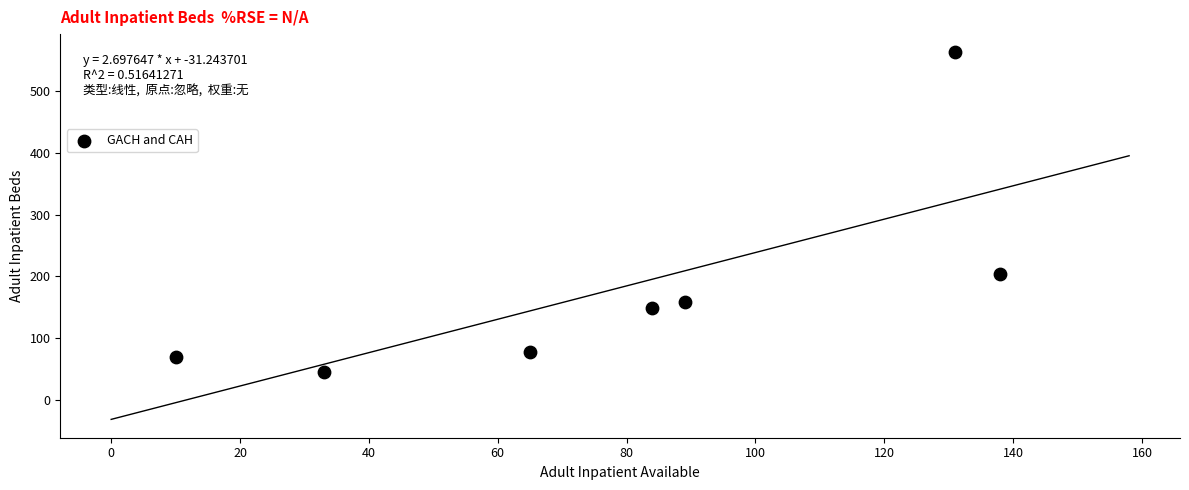

What is the range of Y values (max minus min)?

516